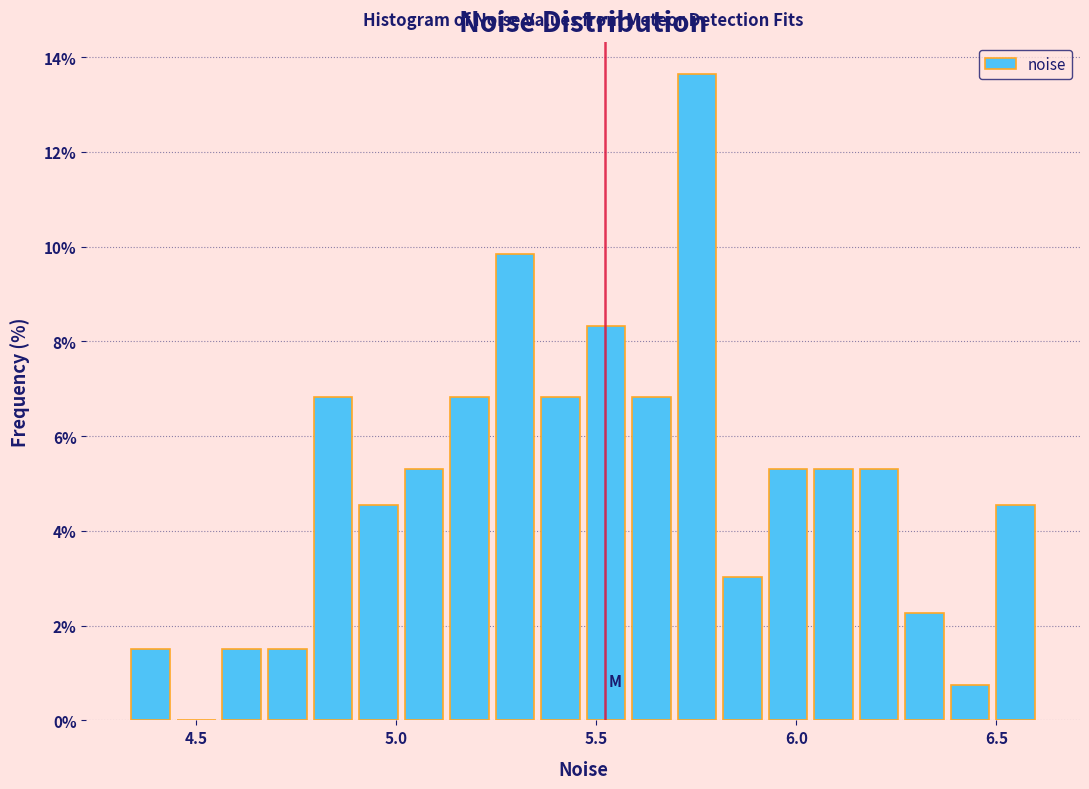

Read against the x-axis, roughly where is the centre of the tallest bar?

5.75